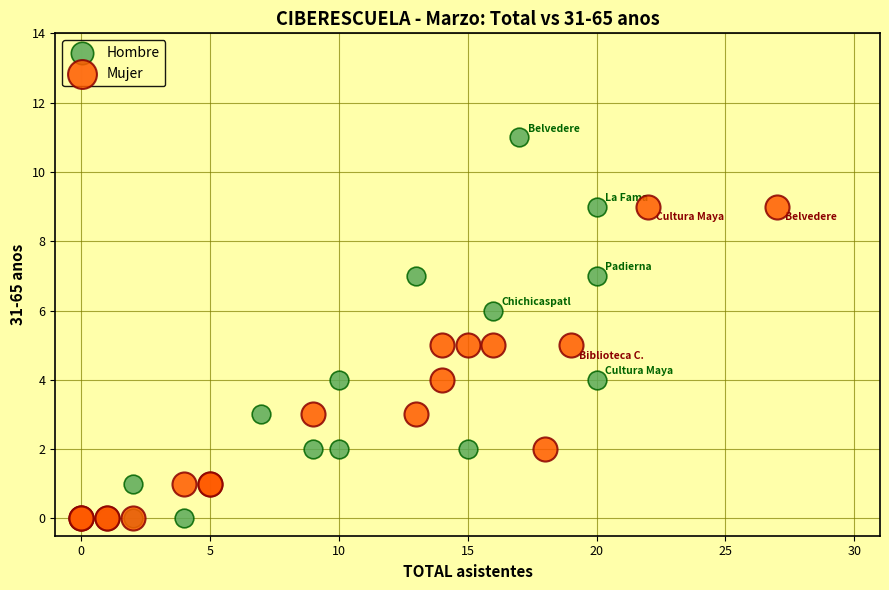

Which series reaches the maximum Y coordinate?

Hombre